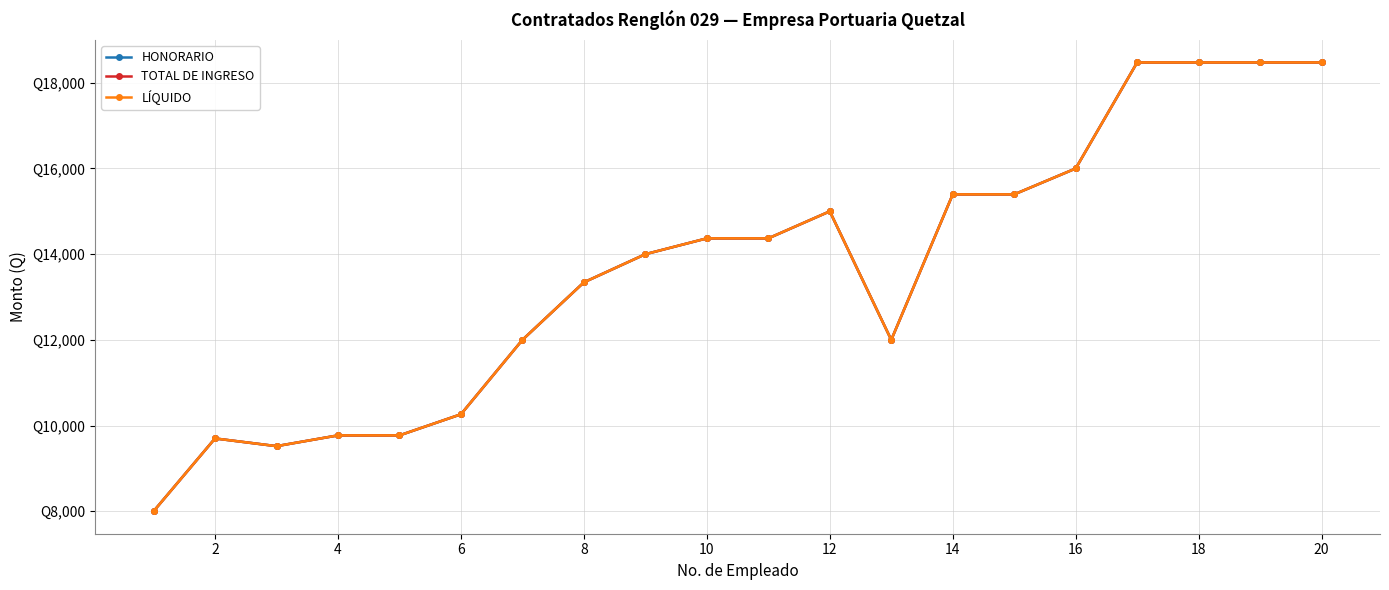

True or false: TOTAL DE INGRESO has more than 2 interior local peaks.

False